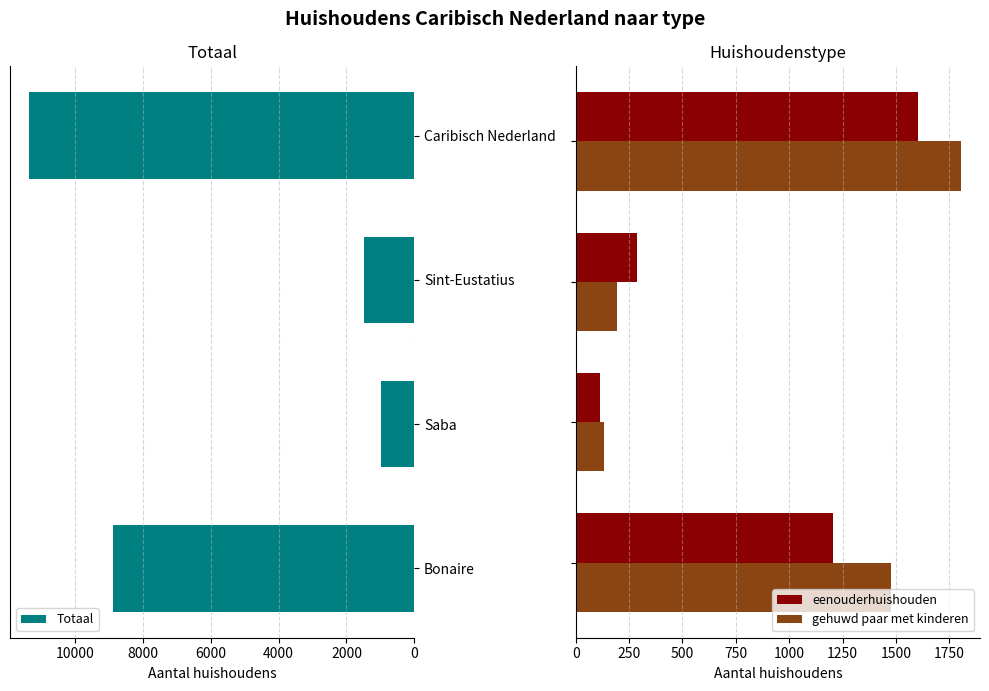

Which series has the largest total across all categories?

Totaal